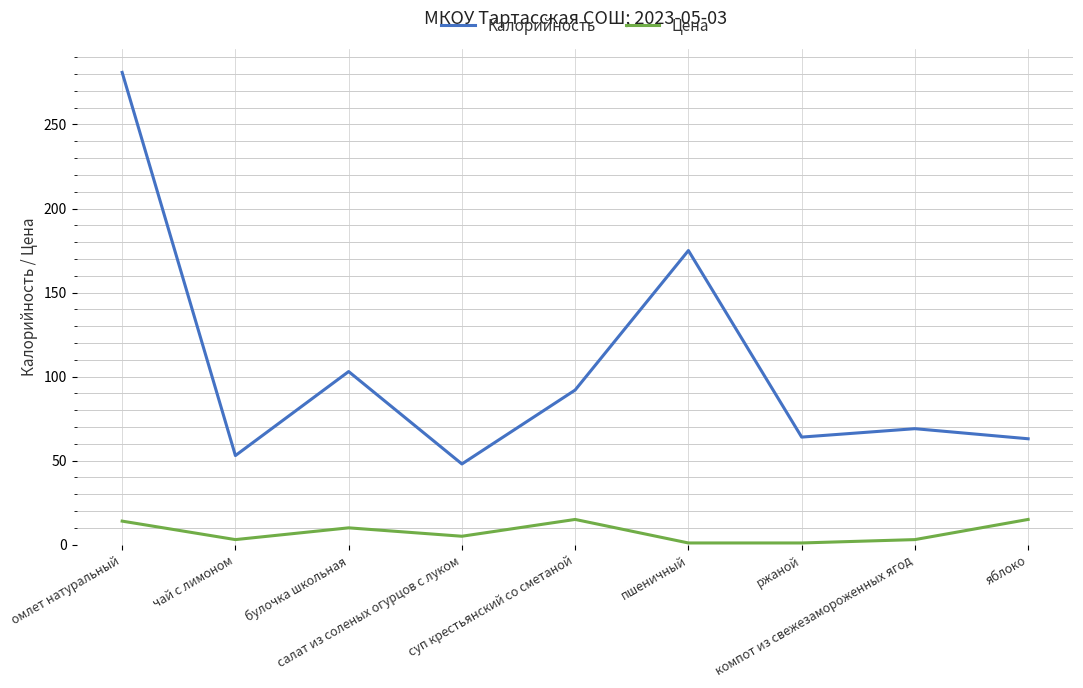

At which label does Калорийность reach its minimum?

салат из соленых огурцов с луком